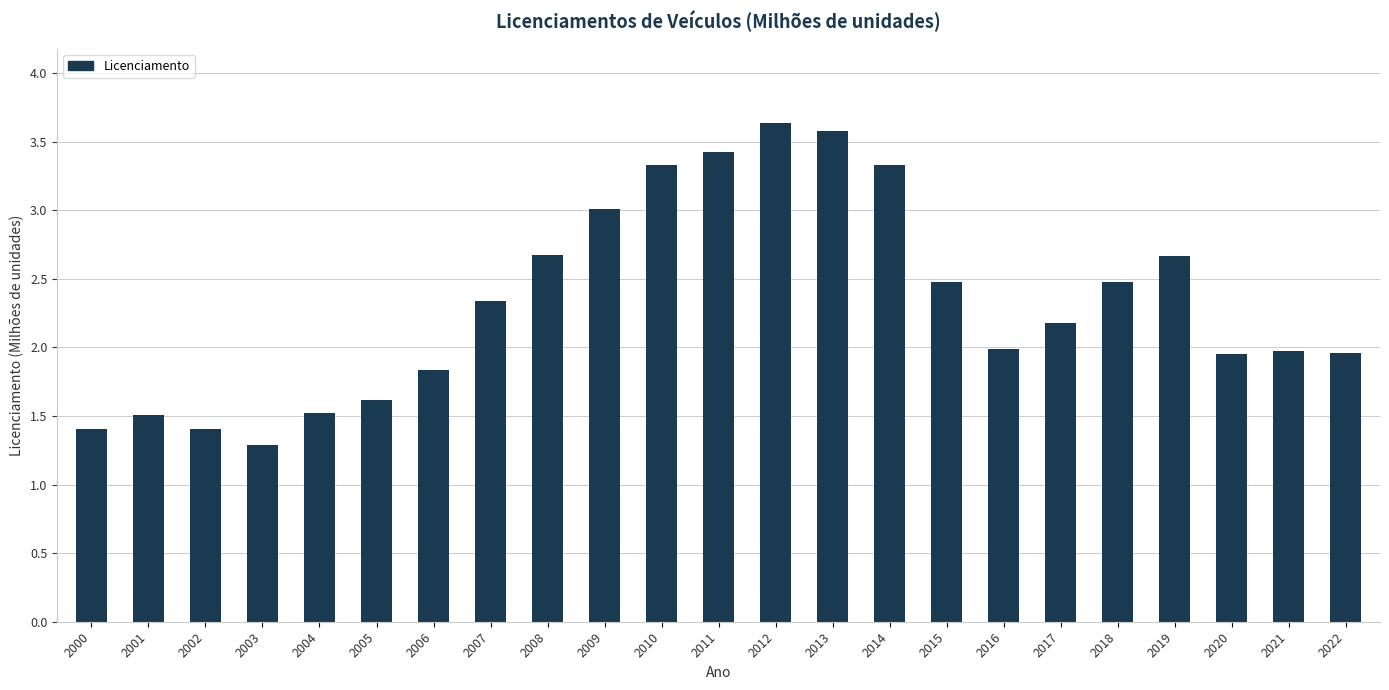

The chart shows a value of 1.1 at 2021. True or false?

False